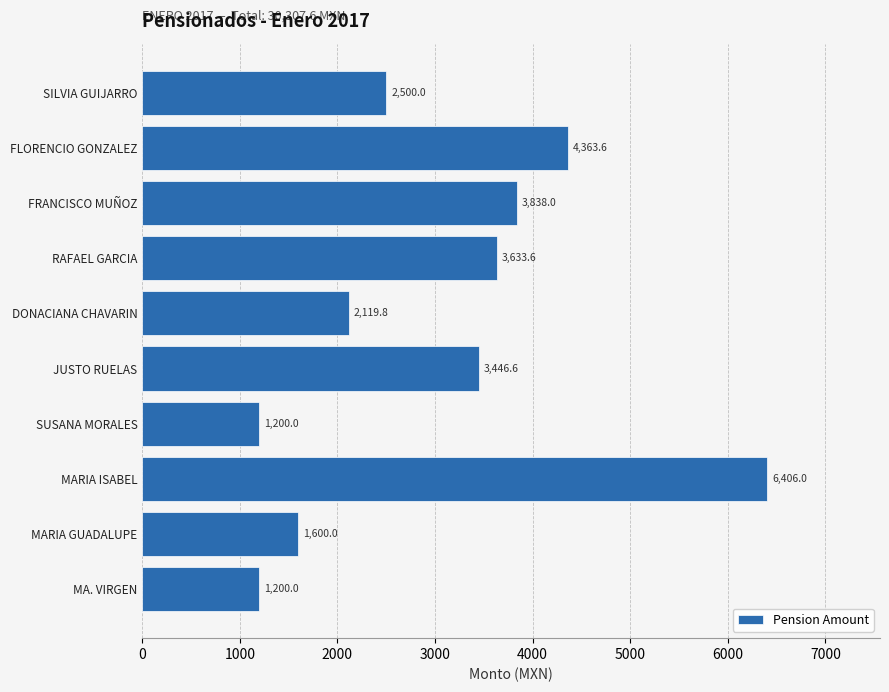

Reading bottom to top, what are all the values shown in this chart?

MA. VIRGEN=1200.0	MARIA GUADALUPE=1600.0	MARIA ISABEL=6406.0	SUSANA MORALES=1200.0	JUSTO RUELAS=3446.6	DONACIANA CHAVARIN=2119.8	RAFAEL GARCIA=3633.6	FRANCISCO MUÑOZ=3838.0	FLORENCIO GONZALEZ=4363.6	SILVIA GUIJARRO=2500.0